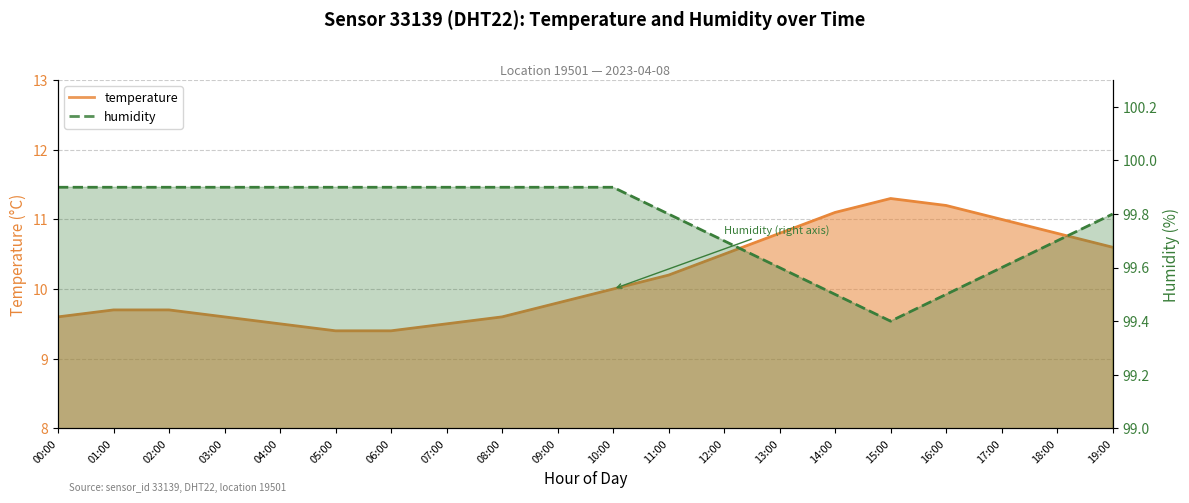

List the series in order of their peak value, lowest first.

temperature, humidity